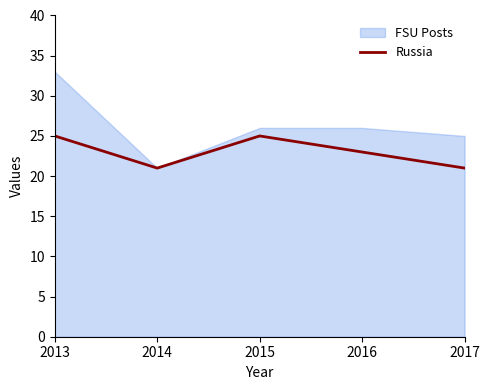

Does the chart have visible grid lines?

No